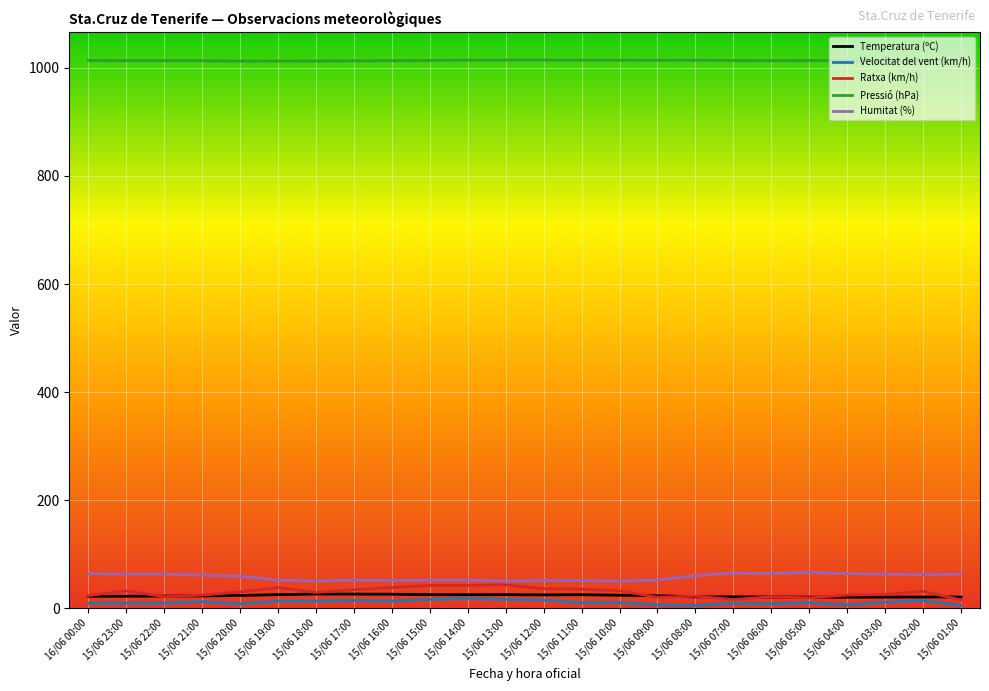

True or false: Pressió (hPa) and Humitat (%) intersect in this chart.

False